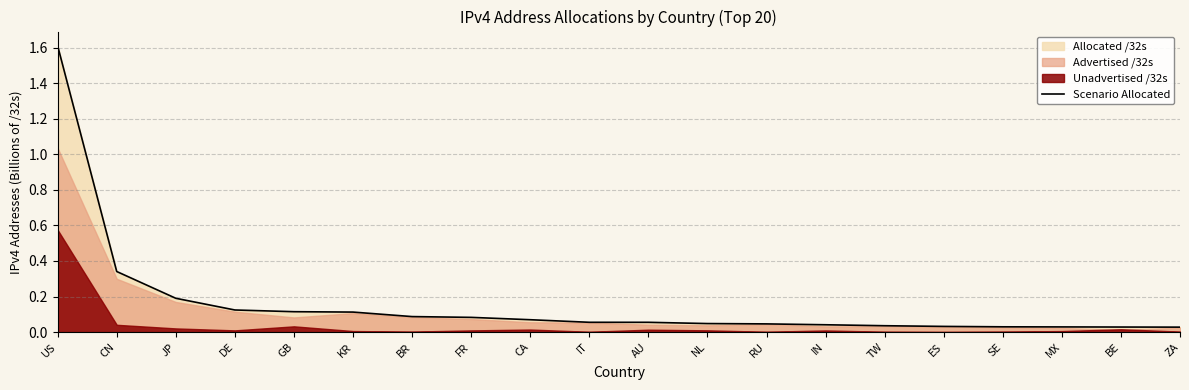

Rank the categories by value from highest to lowest.

US, CN, JP, DE, GB, KR, BR, FR, CA, IT, AU, NL, RU, IN, TW, ES, SE, MX, BE, ZA